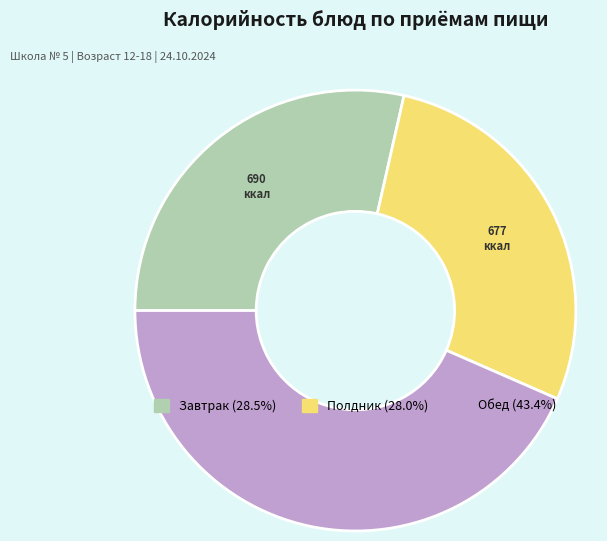

Does any single category account for the majority?

No